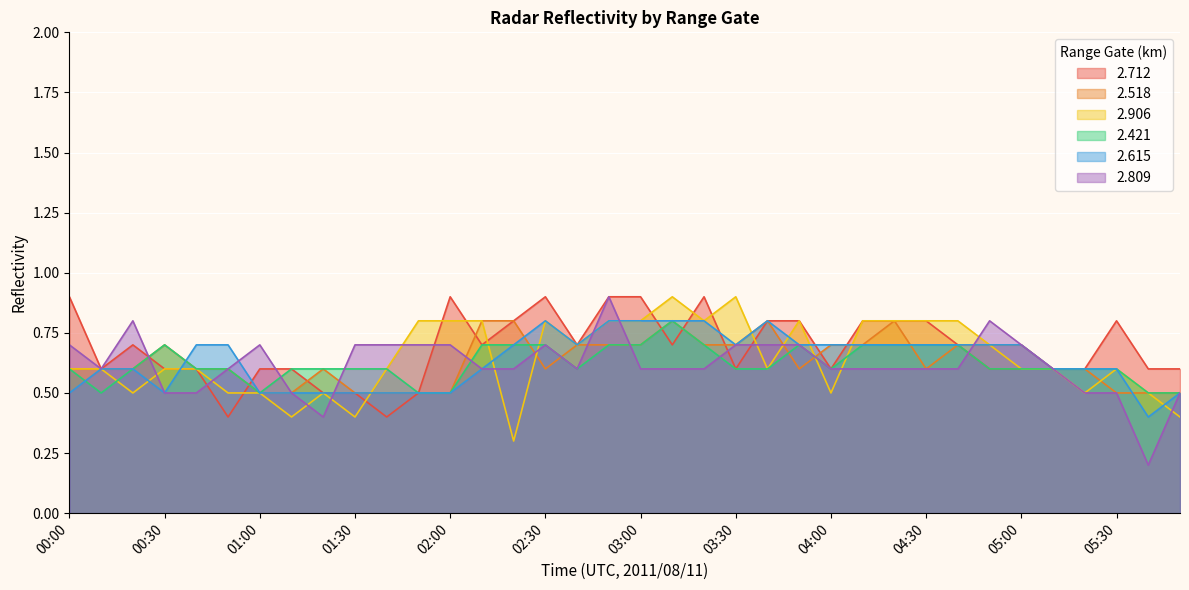

What is the spread (max minus min) of values at 02:00?

0.4